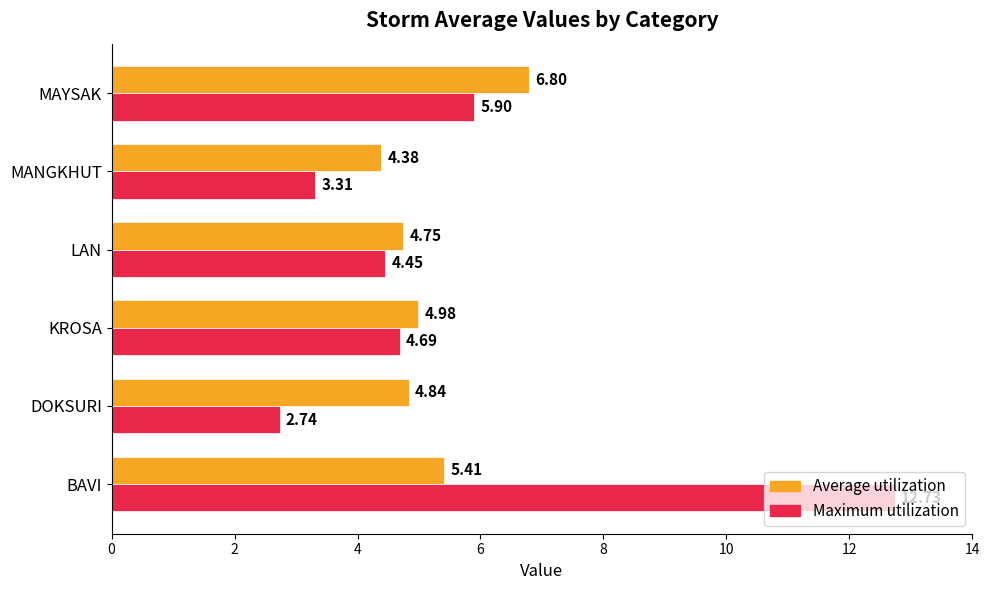

Count the number of data series in this chart.

2